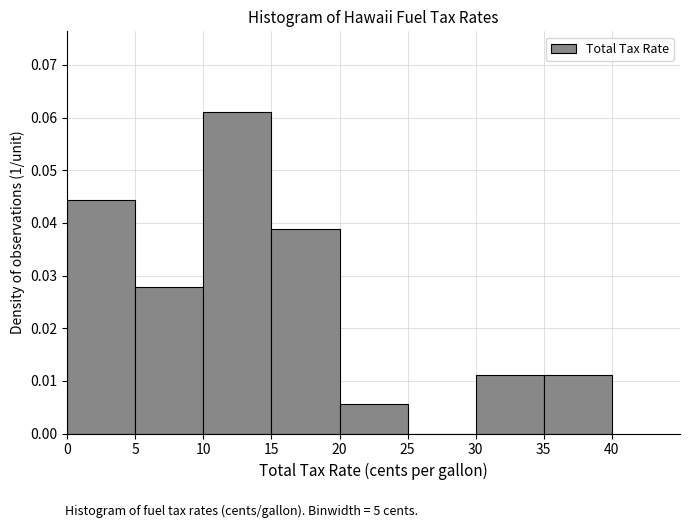

Reading left to right, transcribe this chart: for each bar, give the range it covers on the x-axis and its height. The values are not printed on the chart, so give them approximately, as read against the axis.

0 to 5: 0.044
5 to 10: 0.028
10 to 15: 0.061
15 to 20: 0.039
20 to 25: 0.006
25 to 30: 0
30 to 35: 0.011
35 to 40: 0.011